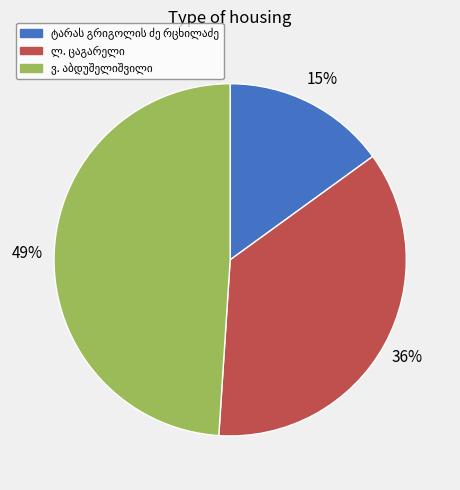

To the nearest percent, what is the average slice percentage?

33%